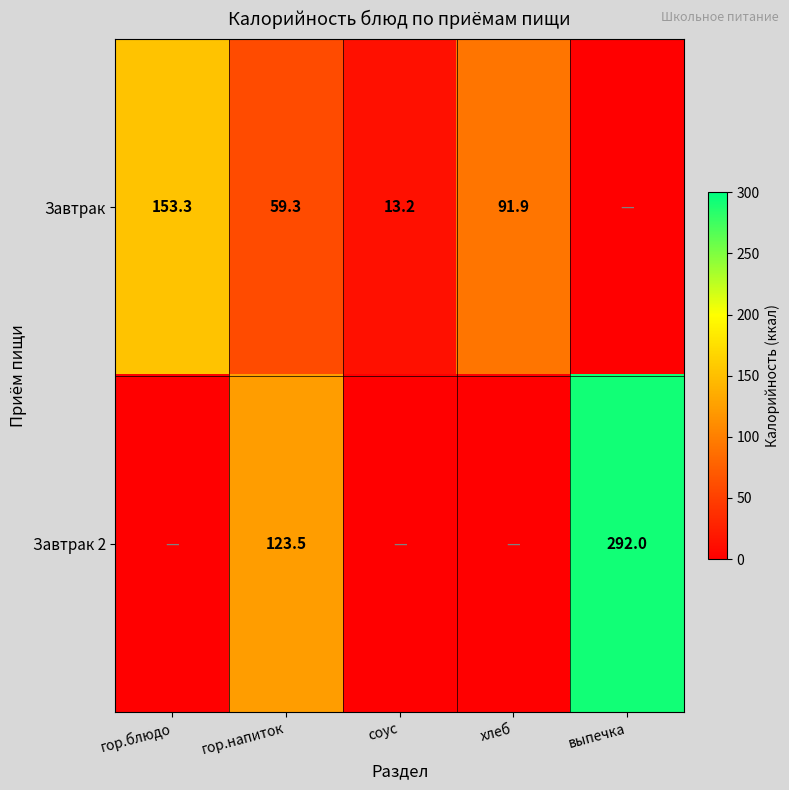

Is the value of Завтрак at гор.напиток greater than the value of Завтрак 2 at выпечка?

No